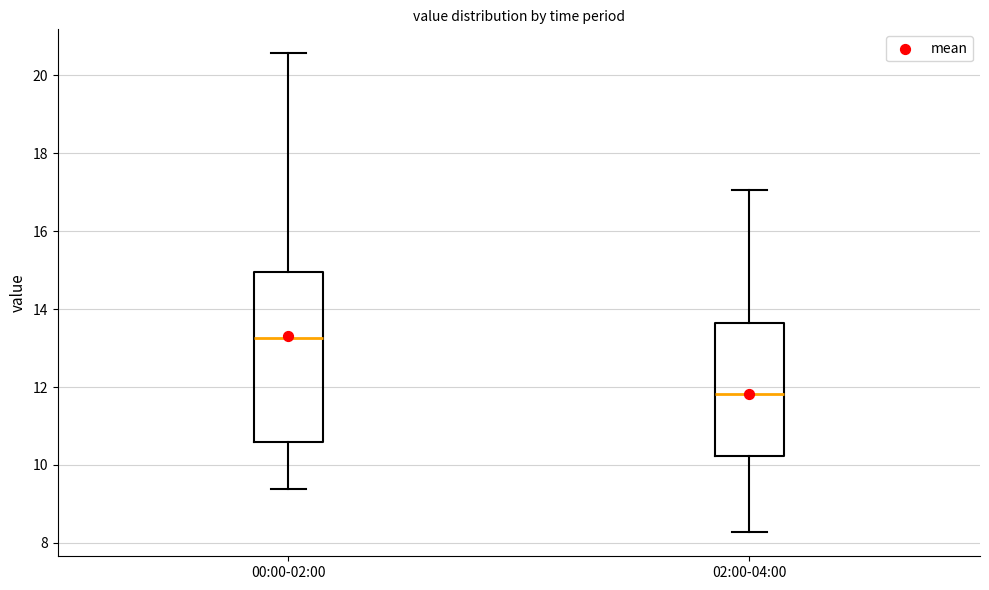

Reading left to right, transcribe this box plot: for each box, give where its median line is, the range the box spans, and where its two whiskers end, as read against the y-axis. The values are not printed on the chart, so give them approximately, as read against the axis.

00:00-02:00: median 13.2, box 10.6 to 15.0, whiskers 9.4 to 20.6
02:00-04:00: median 11.8, box 10.2 to 13.6, whiskers 8.2 to 17.0